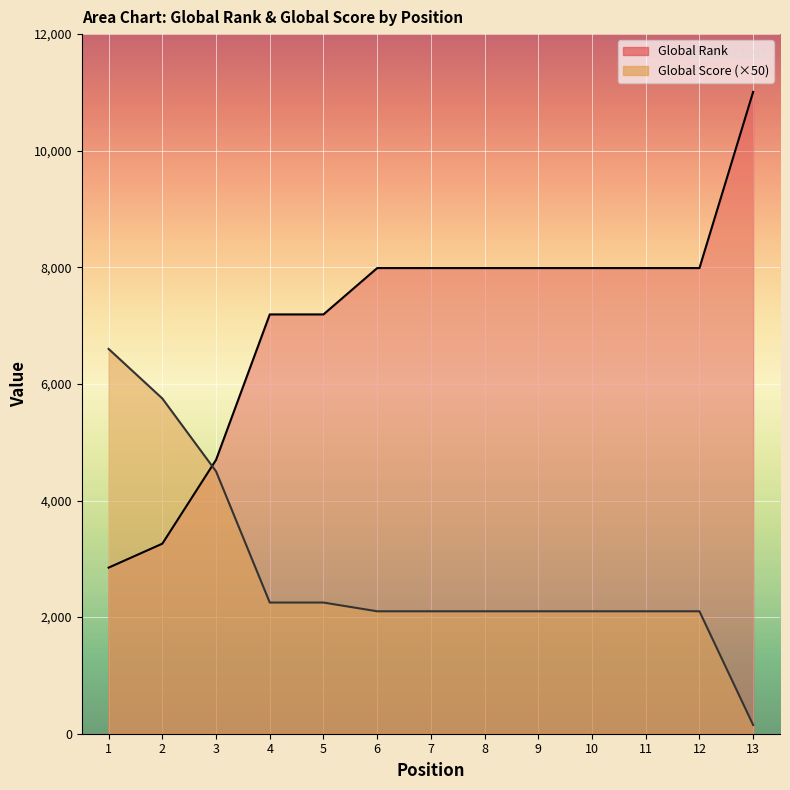

Reading left to right, transcribe all the data shown in this chart.

Global Score: 1=6600	2=5750	3=4500	4=2250	5=2250	6=2100	7=2100	8=2100	9=2100	10=2100	11=2100	12=2100	13=150
Global Rank: 1=2849	2=3260	3=4698	4=7192	5=7192	6=7987	7=7987	8=7987	9=7987	10=7987	11=7987	12=7987	13=11009